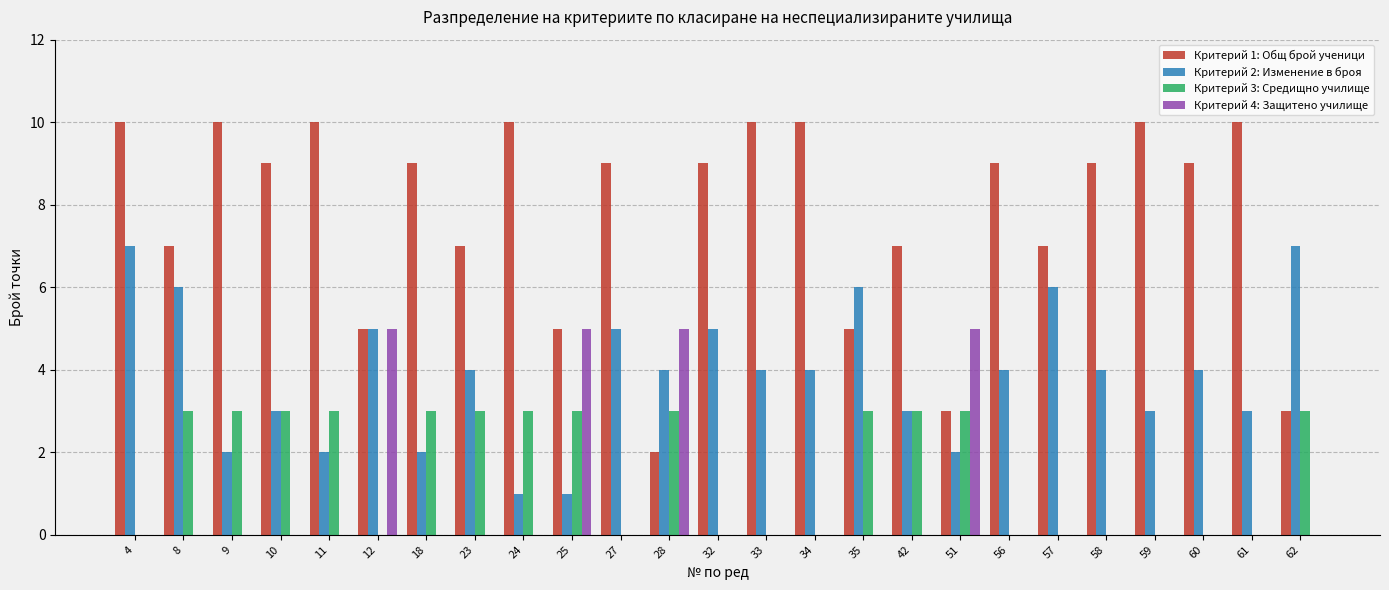

Reading right to left, list all the values displayed in this chart.

Критерий 1: Общ брой ученици: 62=3	61=10	60=9	59=10	58=9	57=7	56=9	51=3	42=7	35=5	34=10	33=10	32=9	28=2	27=9	25=5	24=10	23=7	18=9	12=5	11=10	10=9	9=10	8=7	4=10
Критерий 2: Изменение в броя: 62=7	61=3	60=4	59=3	58=4	57=6	56=4	51=2	42=3	35=6	34=4	33=4	32=5	28=4	27=5	25=1	24=1	23=4	18=2	12=5	11=2	10=3	9=2	8=6	4=7
Критерий 3: Средищно училище: 62=3	61=0	60=0	59=0	58=0	57=0	56=0	51=3	42=3	35=3	34=0	33=0	32=0	28=3	27=0	25=3	24=3	23=3	18=3	12=0	11=3	10=3	9=3	8=3	4=0
Критерий 4: Защитено училище: 62=0	61=0	60=0	59=0	58=0	57=0	56=0	51=5	42=0	35=0	34=0	33=0	32=0	28=5	27=0	25=5	24=0	23=0	18=0	12=5	11=0	10=0	9=0	8=0	4=0